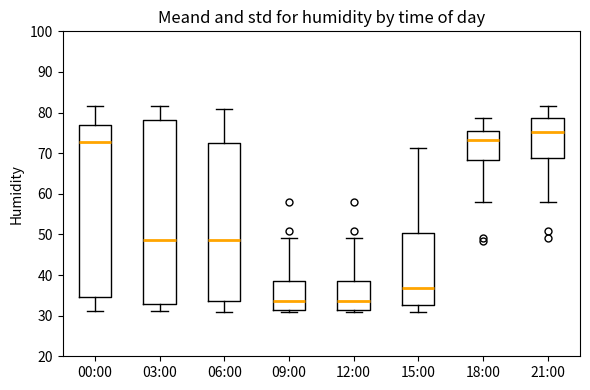

Reading left to right, read every box against the y-axis: the position of its median line, the range the box covers, and the ends of its whiskers. The values are not printed on the chart, so give them approximately, as read against the axis.

00:00: median 73, box 35 to 77, whiskers 31 to 82
03:00: median 49, box 33 to 78, whiskers 31 to 82
06:00: median 49, box 34 to 73, whiskers 31 to 81
09:00: median 34, box 31 to 39, whiskers 31 (just below the box's lower edge) to 49
12:00: median 34, box 31 to 39, whiskers 31 (just below the box's lower edge) to 49
15:00: median 37, box 33 to 50, whiskers 31 to 71
18:00: median 73, box 68 to 76, whiskers 58 to 79
21:00: median 75, box 69 to 79, whiskers 58 to 82